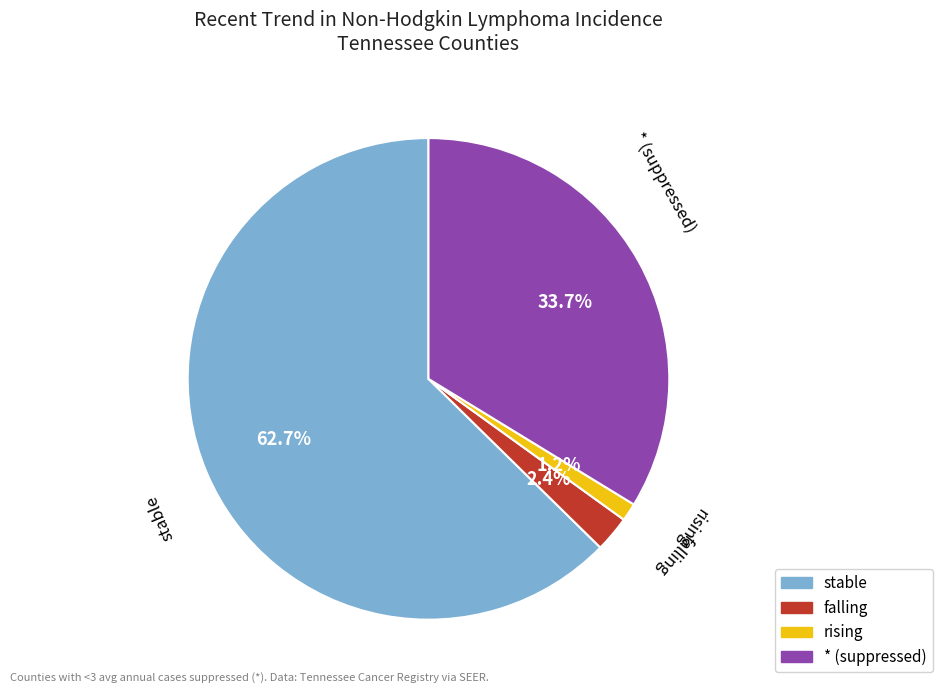

Is there any slice that represents more than half of the pie?

Yes